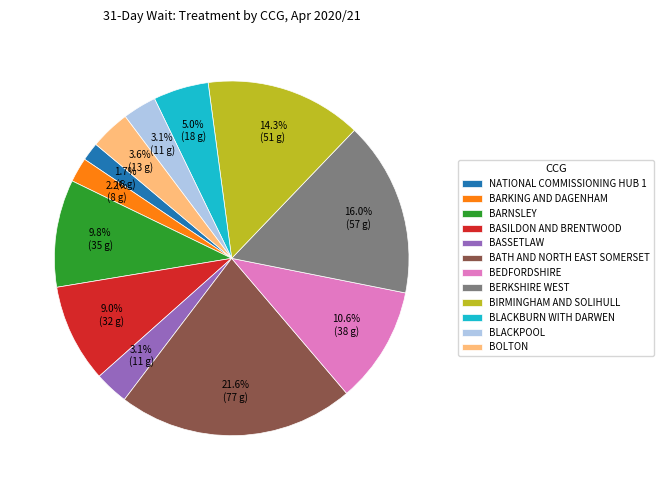

Is there a majority slice in this chart?

No